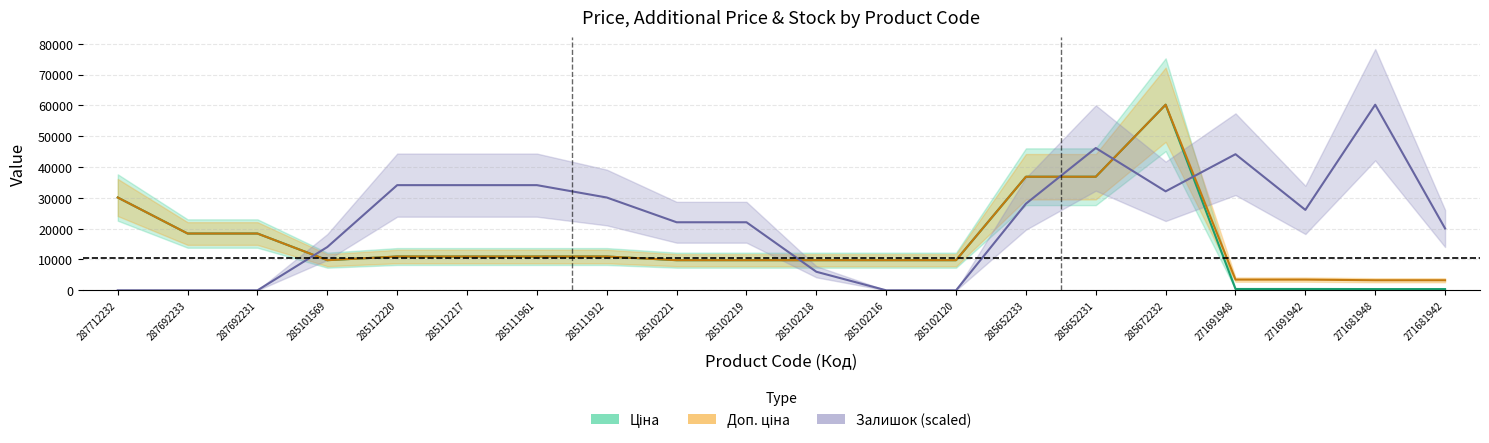

Which category has the highest value in the Доп. ціна series?

285672232